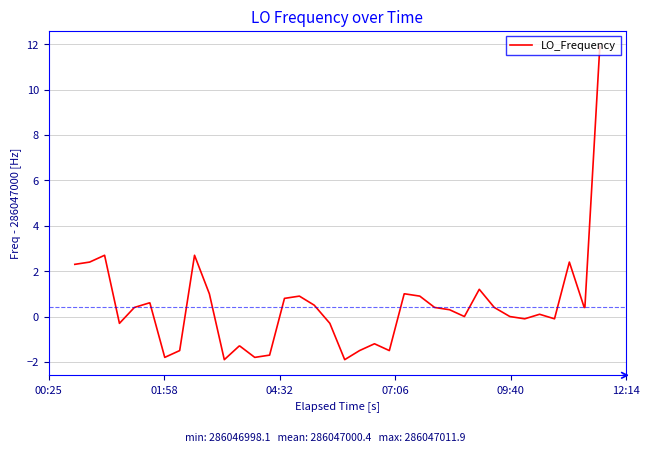

What is the smallest value displayed?

-1.9